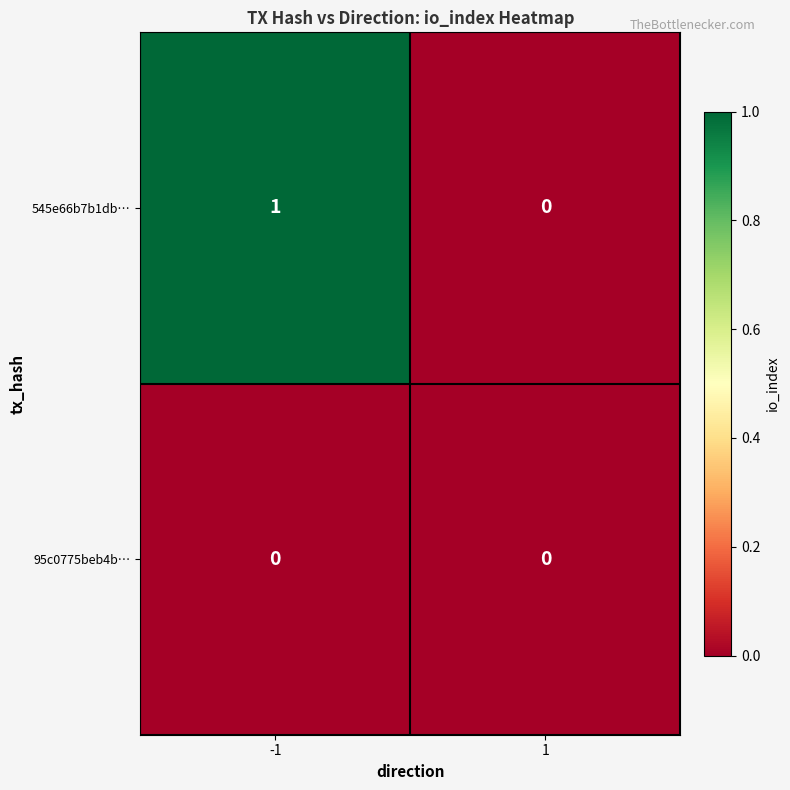

Reading left to right, transcribe all the data shown in this chart.

545e66b7b1db…: 1	0
95c0775beb4b…: 0	0